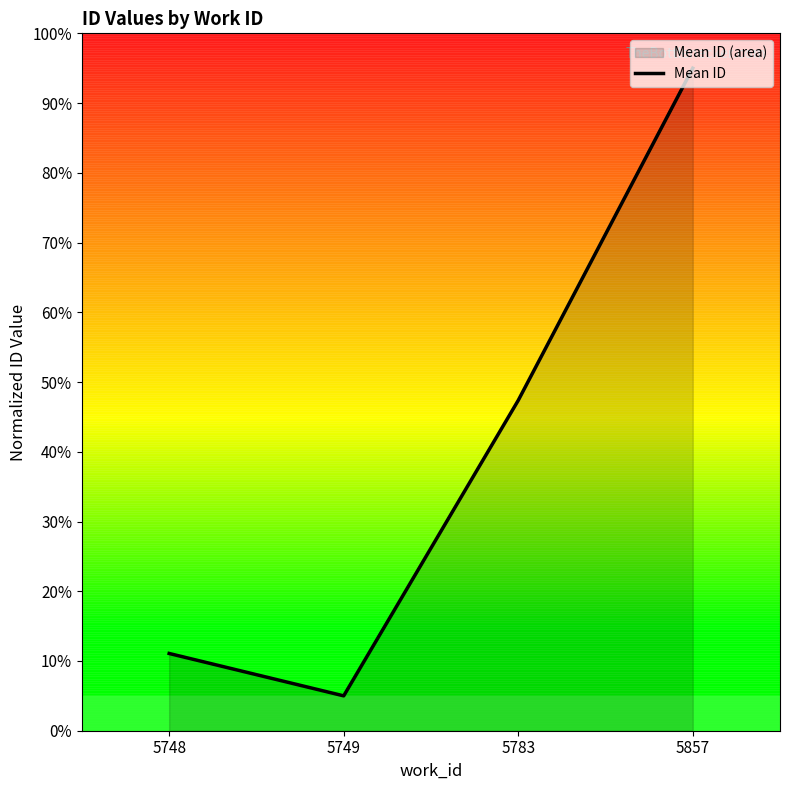

At which category does the data reach its first local valley?

5749